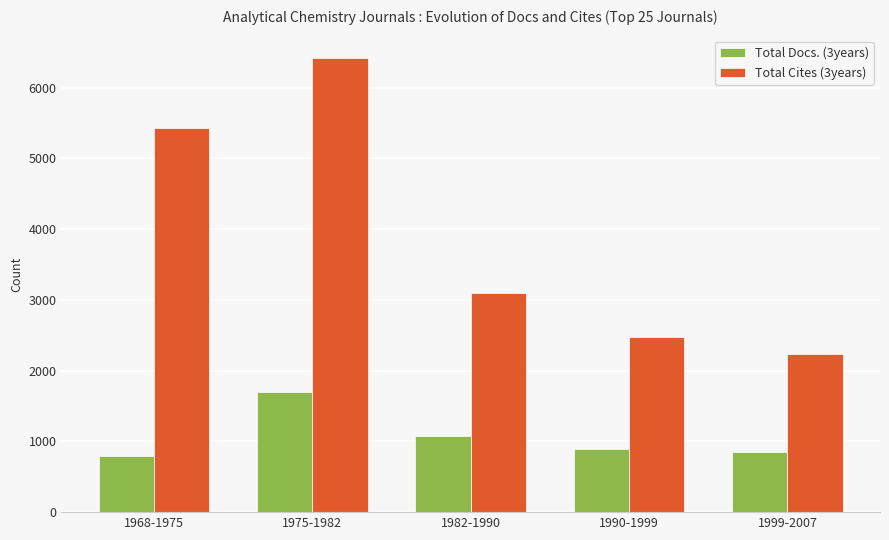

Where is Total Cites (3years) nearest to the value 4324?

1968-1975